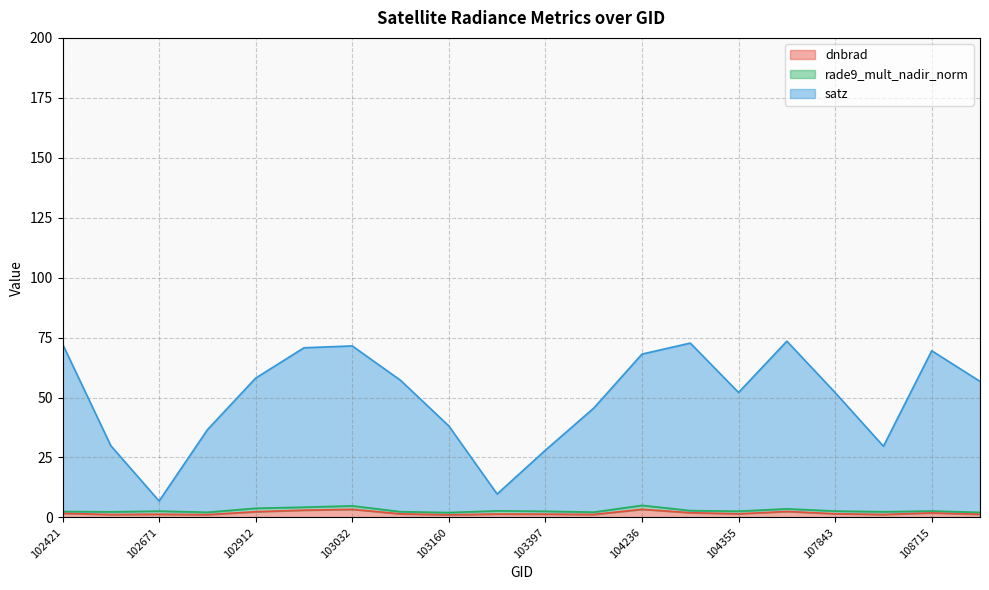

Is it true that satz equals 19.5 at 104346?

False